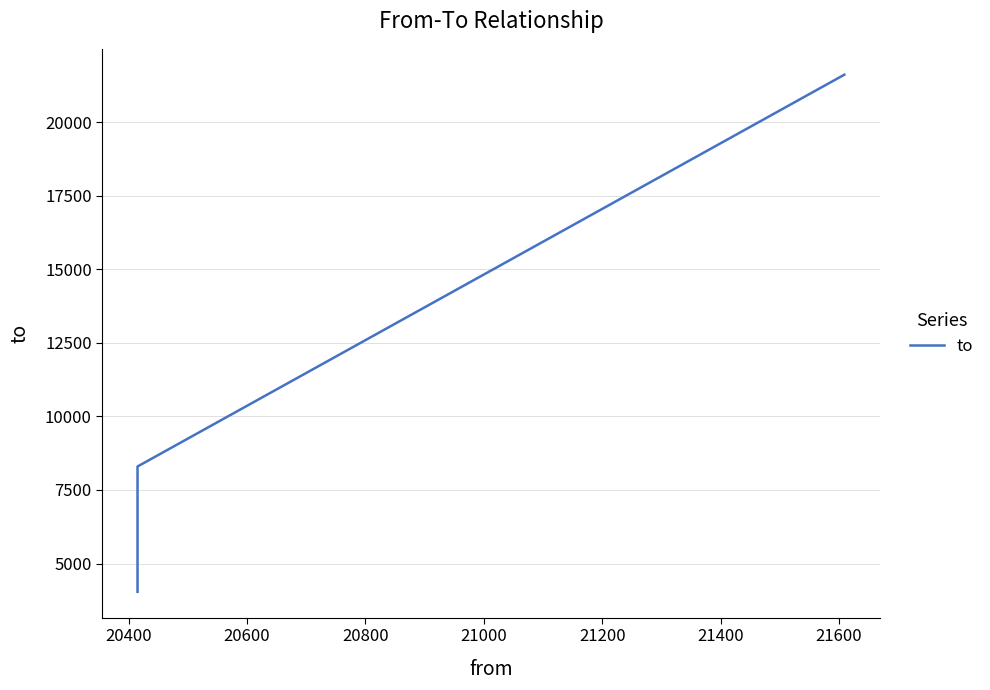

How many series are shown in this chart?

1